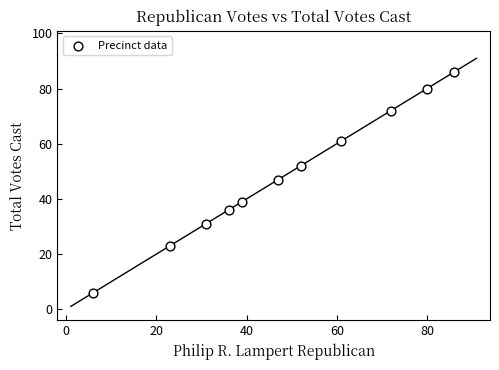

What is the average X value?

48